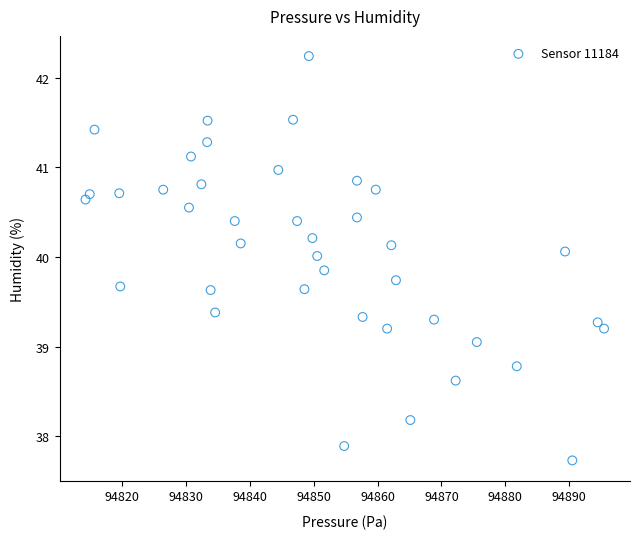

What is the range of X values (max minus min)?

81.1